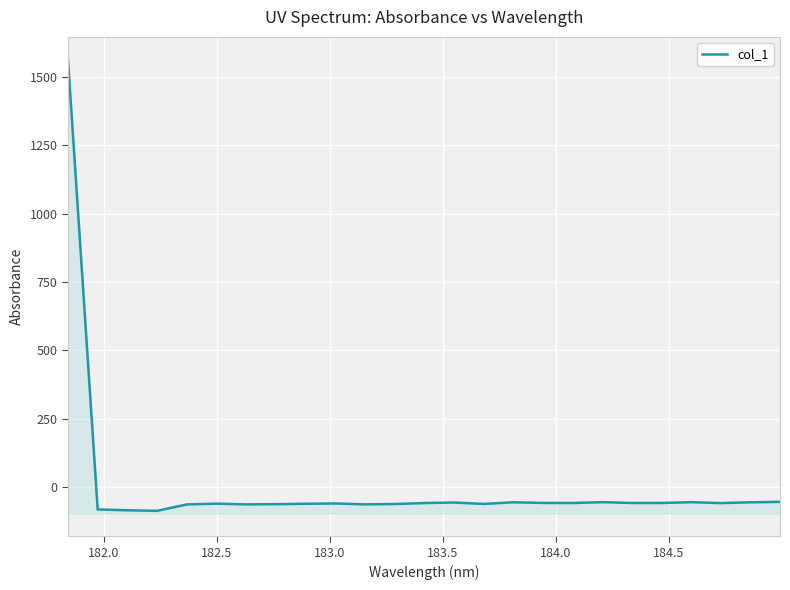

What is the greatest value displayed?

1563.6